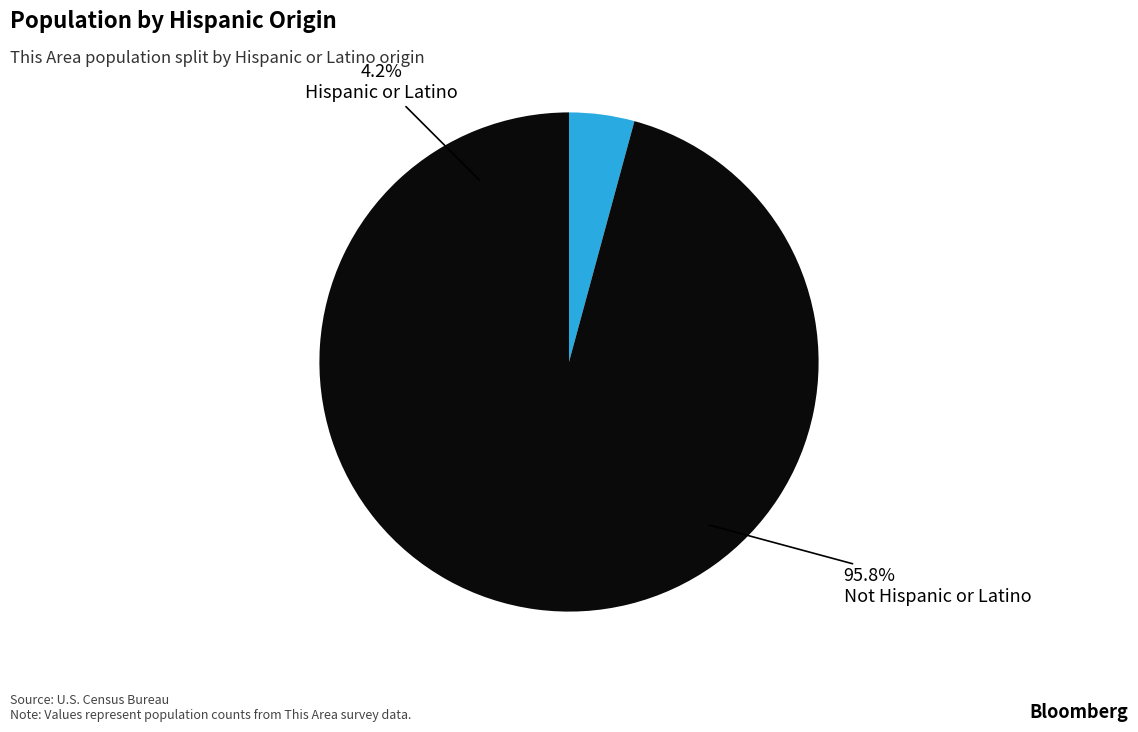

Which has a higher value, Not Hispanic or Latino or Hispanic or Latino?

Not Hispanic or Latino